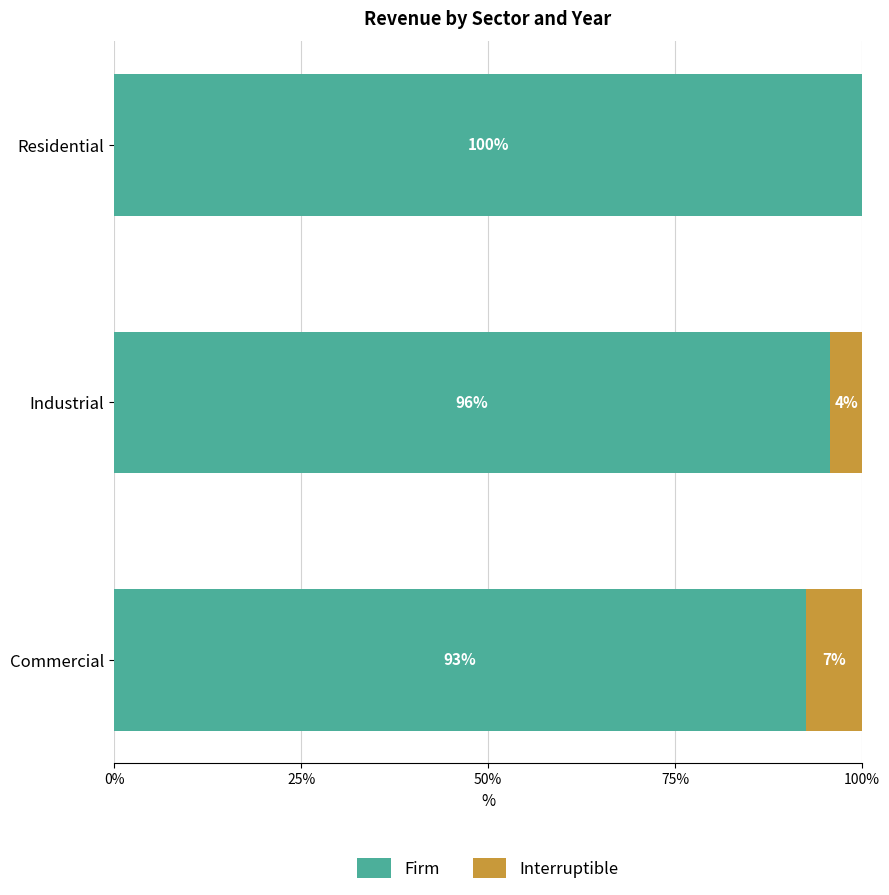

What are all the series names shown in the legend?

Firm, Interruptible